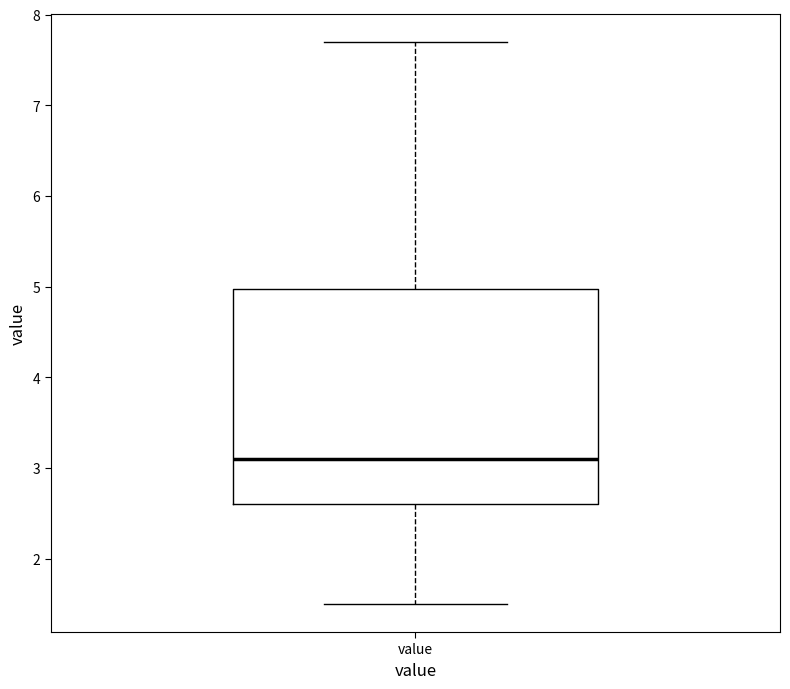

Read this box plot against the y-axis: the position of the median line, the range covered by the box, and the ends of both whiskers. The values are not printed on the chart, so give them approximately, as read against the axis.

median 3.1, box 2.6 to 5.0, whiskers 1.5 to 7.7